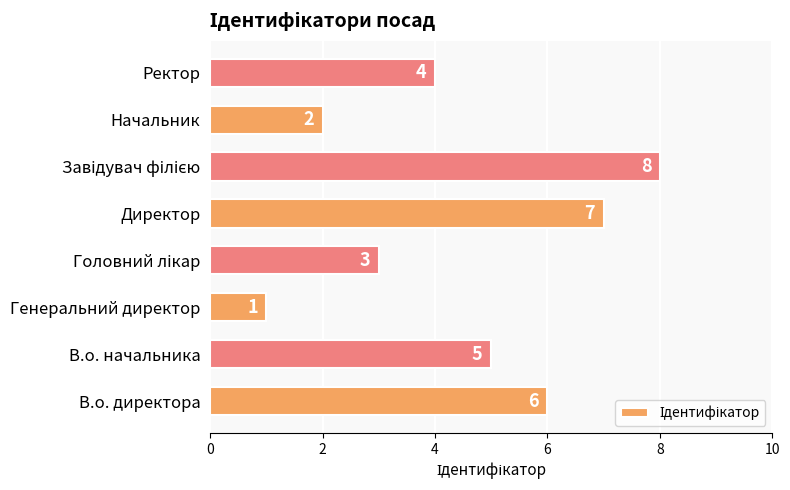

What is the change in value from Директор to Начальник?

-5